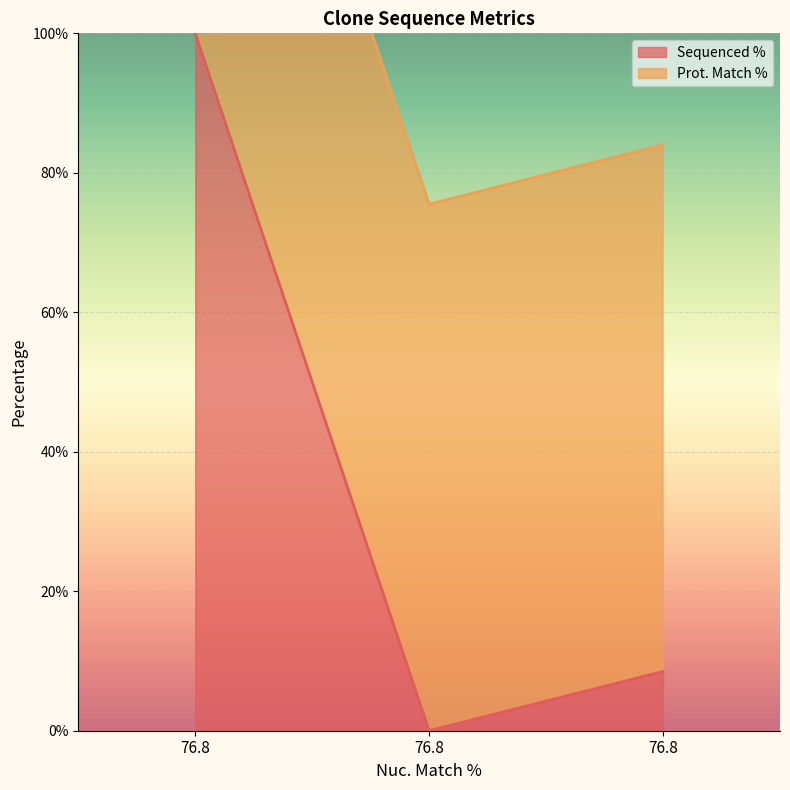

What is the change in value from 76.8 to 76.8?

-100.0